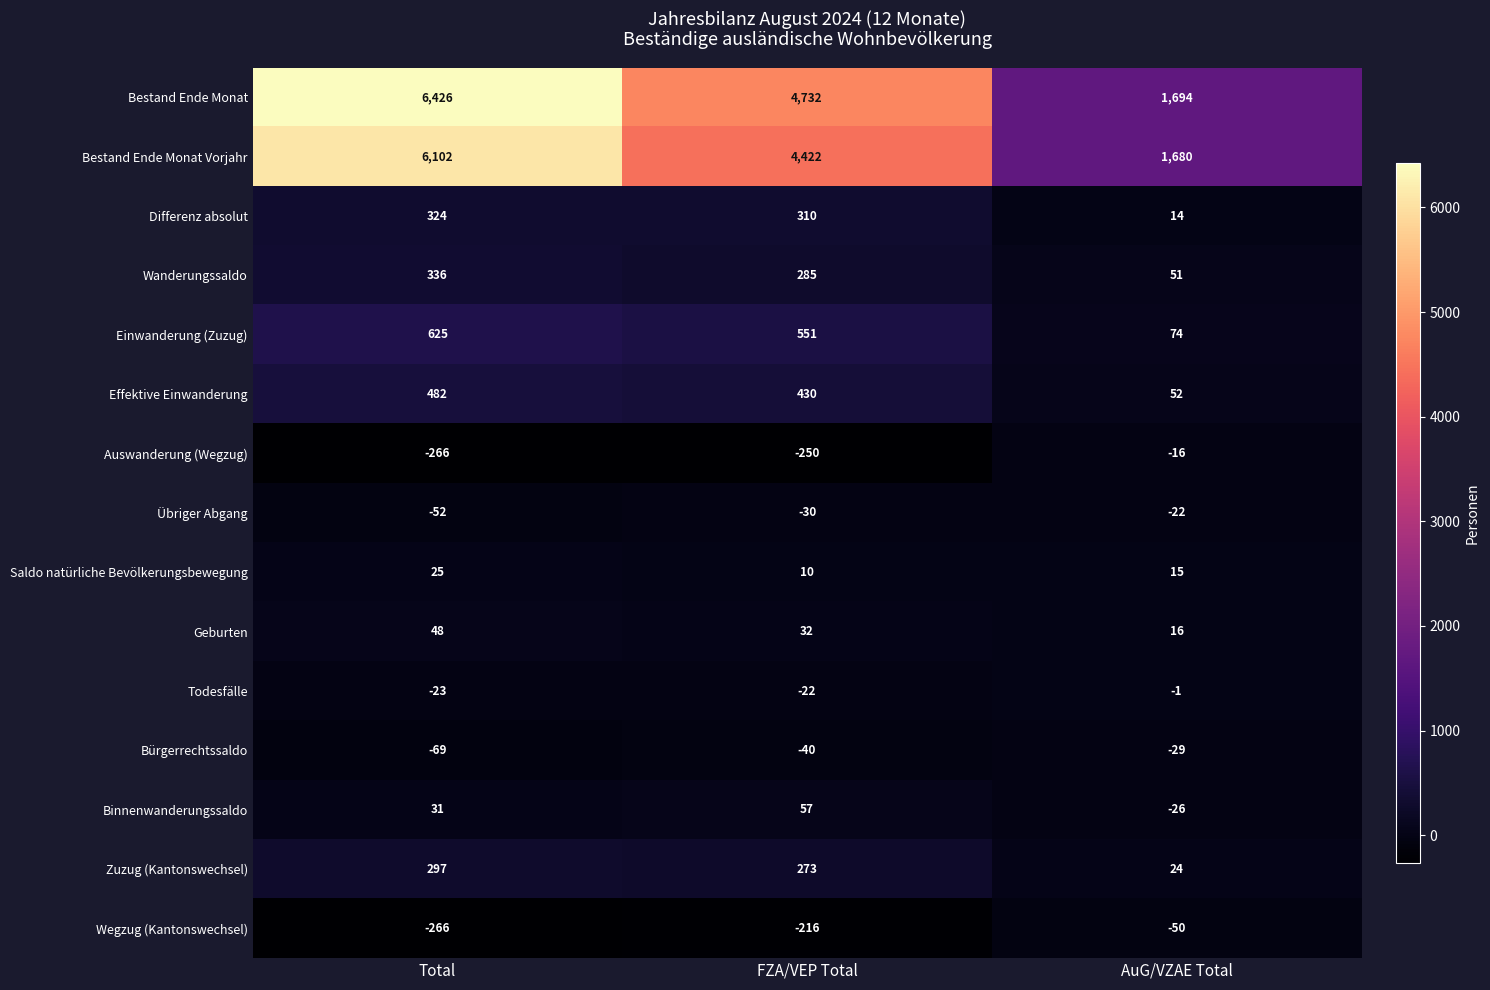

What is the sum of all Zuzug (Kantonswechsel) values?

594